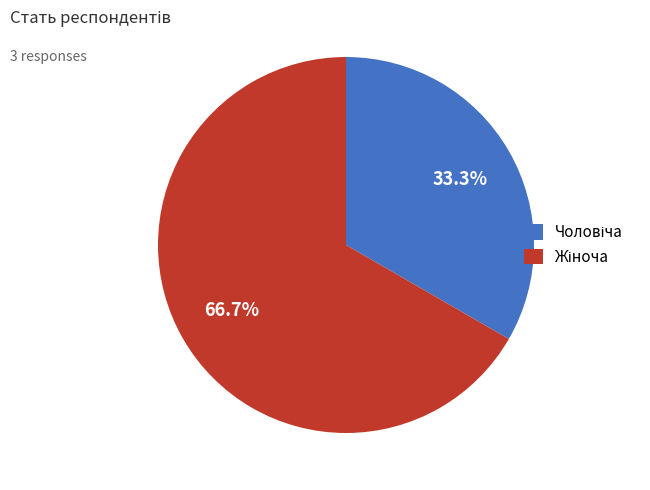

Is there a majority slice in this chart?

Yes